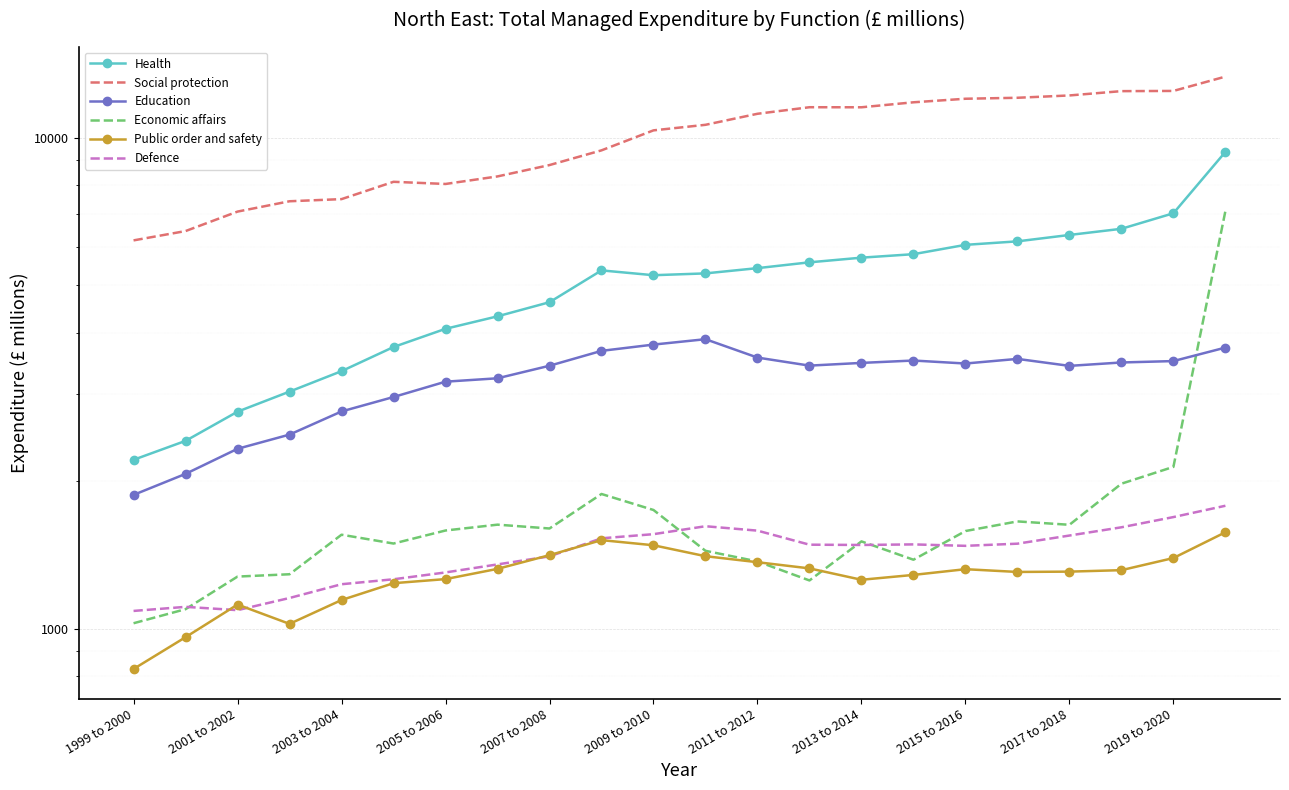

How many values in the Public order and safety series exceed 1316?

10